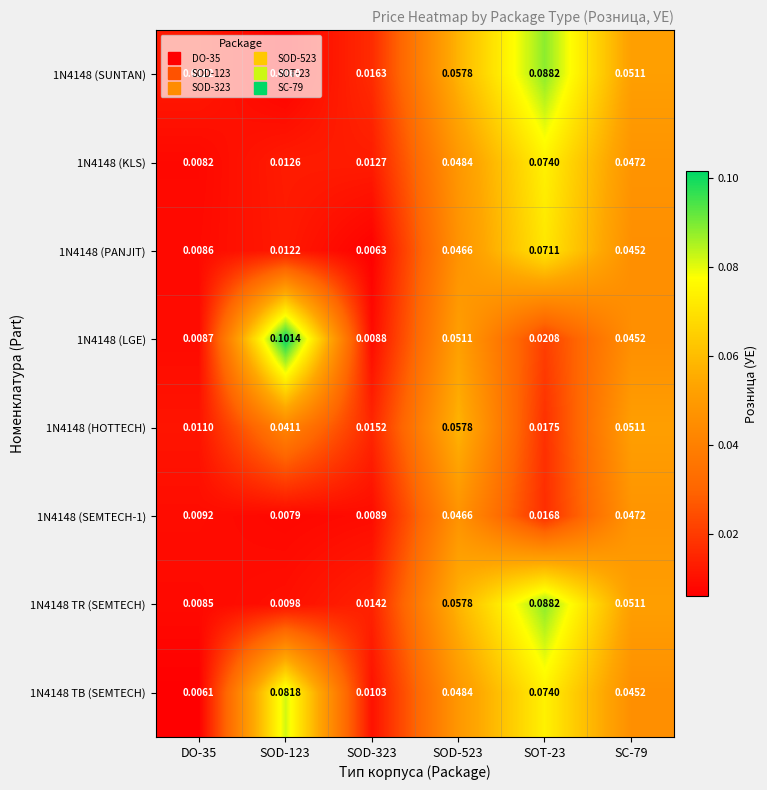

Is the value of 1N4148 (SEMTECH-1) at SC-79 greater than the value of 1N4148 (LGE) at SOD-323?

Yes